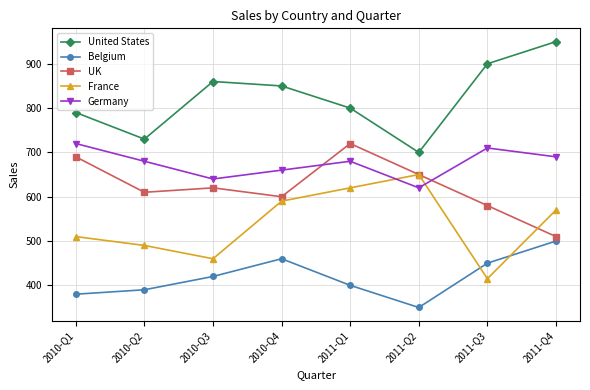

How many interior local valleys does the United States series have?

2